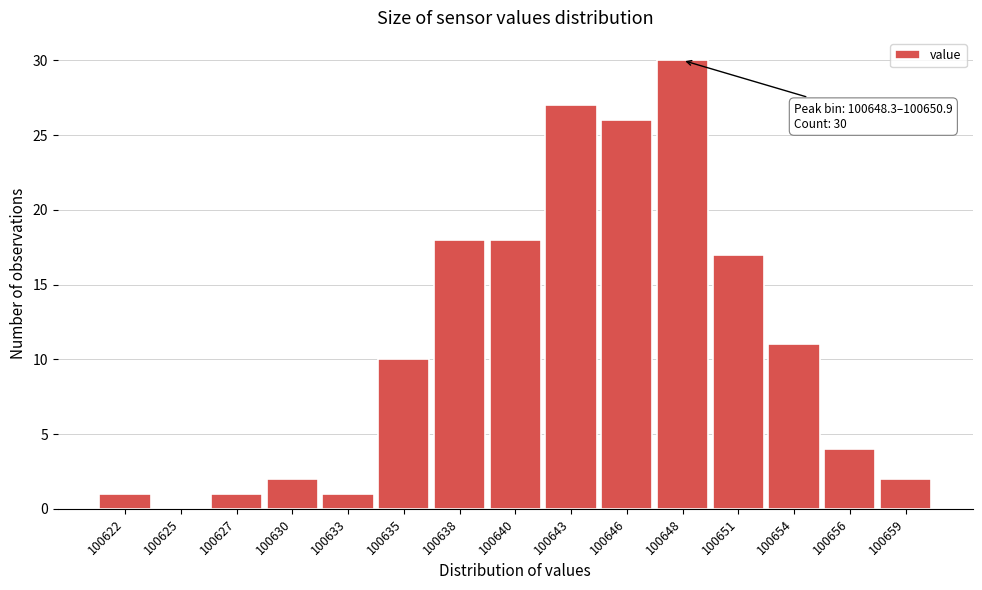

Reading left to right, extract all data points from this chart.

100622=1	100625=0	100627=1	100630=2	100633=1	100635=10	100638=18	100640=18	100643=27	100646=26	100648=30	100651=17	100654=11	100656=4	100659=2